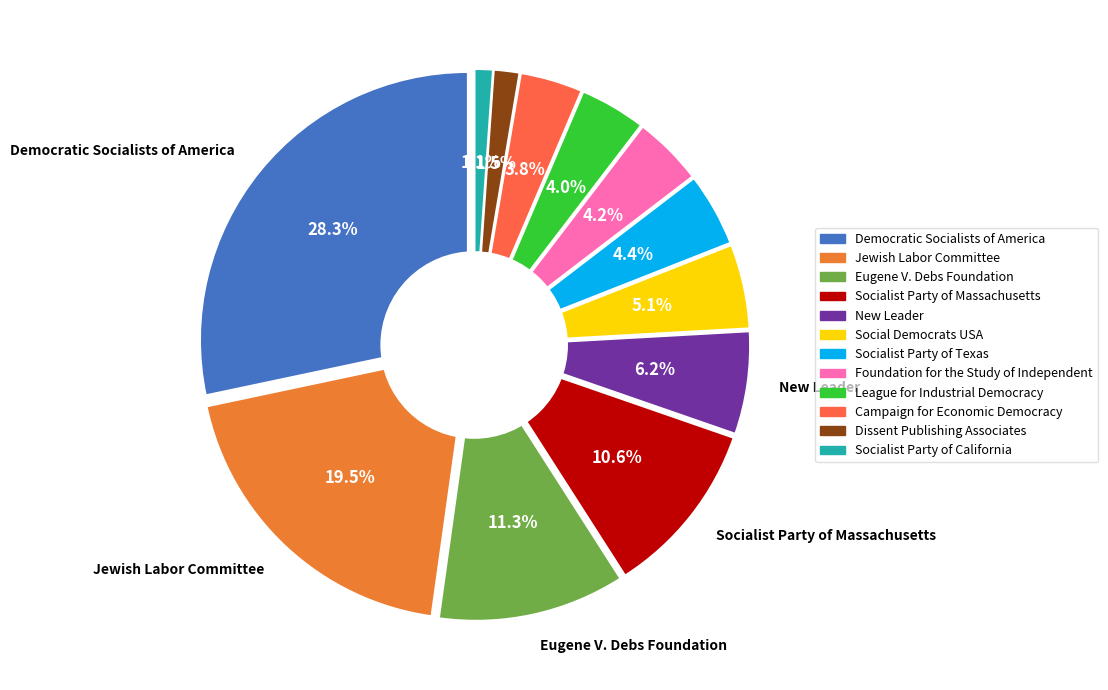

How many slices are in this pie chart?

12